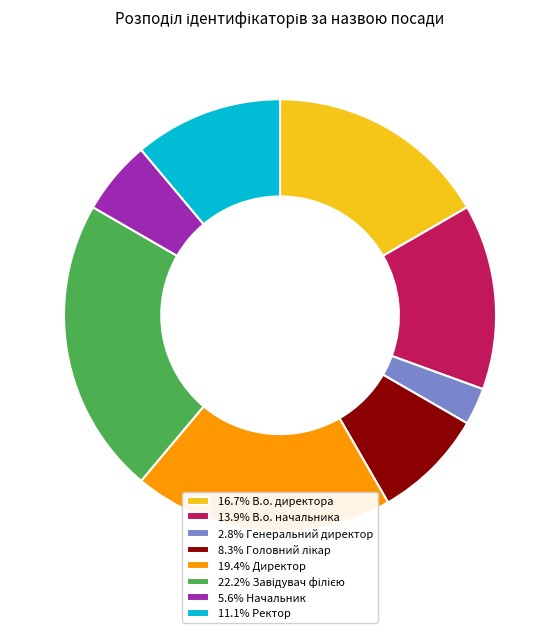

What is the ratio of the value at 13.9% В.о. начальника to the value at 2.8% Генеральний директор?

5.0